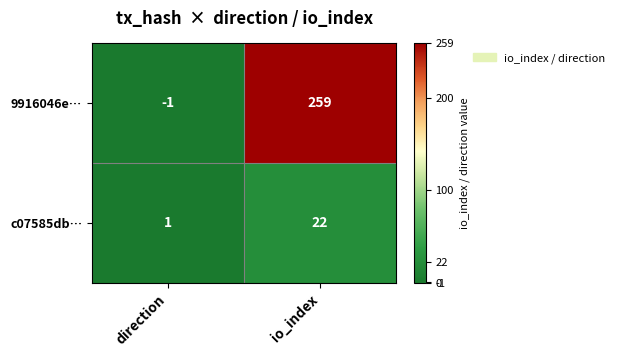

Read the c07585db… value at io_index, to the nearest 5.

20